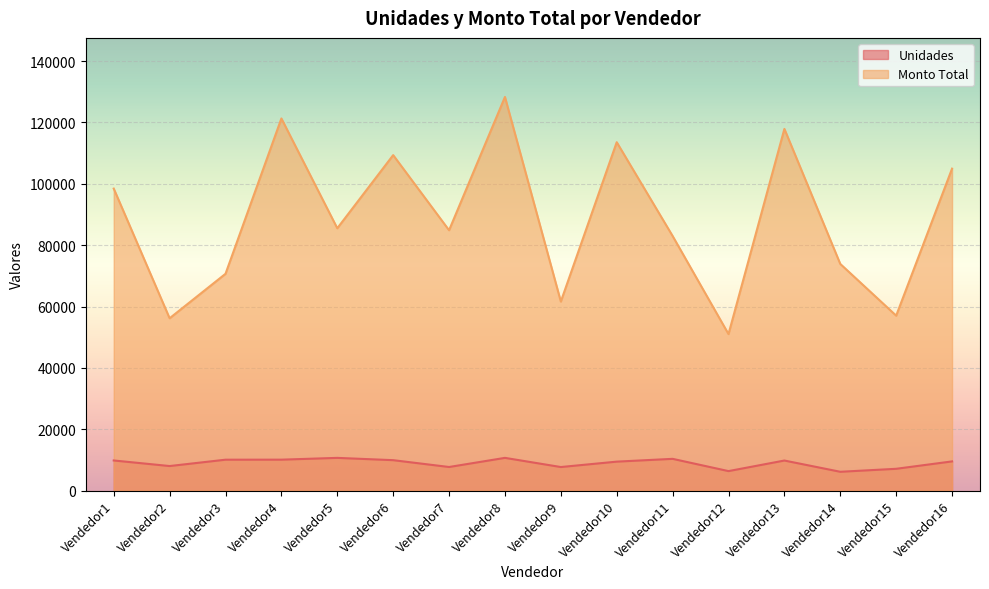

Rank the categories by Unidades value from highest to lowest.

Vendedor8, Vendedor5, Vendedor11, Vendedor4, Vendedor3, Vendedor6, Vendedor1, Vendedor13, Vendedor16, Vendedor10, Vendedor2, Vendedor7, Vendedor9, Vendedor15, Vendedor12, Vendedor14